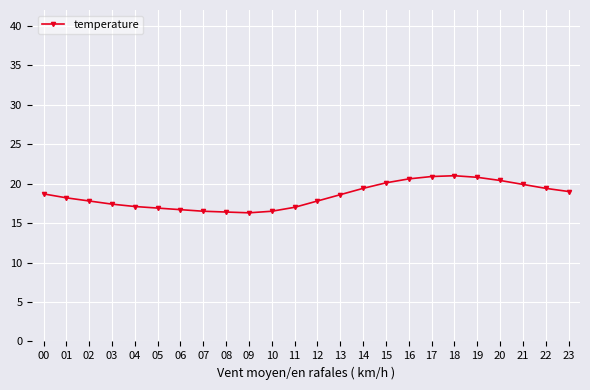

What is the sum of the values at 13 and 19?

39.4